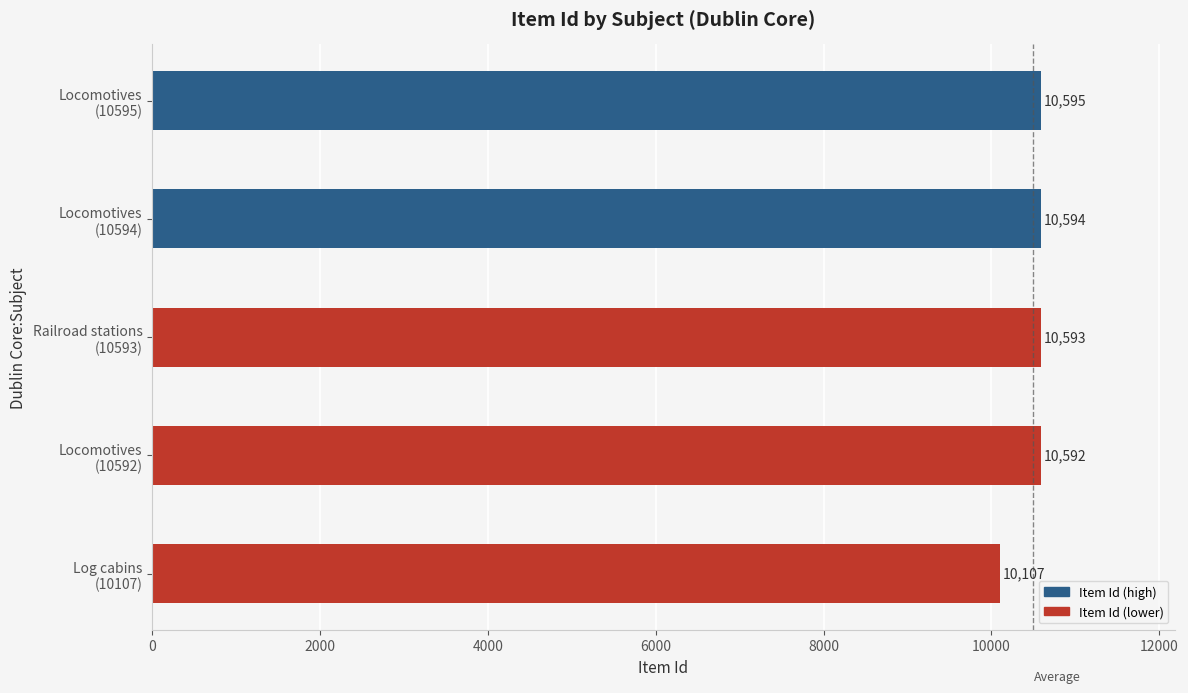

List the labels in order of value, smallest first.

Log cabins
(10107), Locomotives
(10592), Railroad stations
(10593), Locomotives
(10594), Locomotives
(10595)